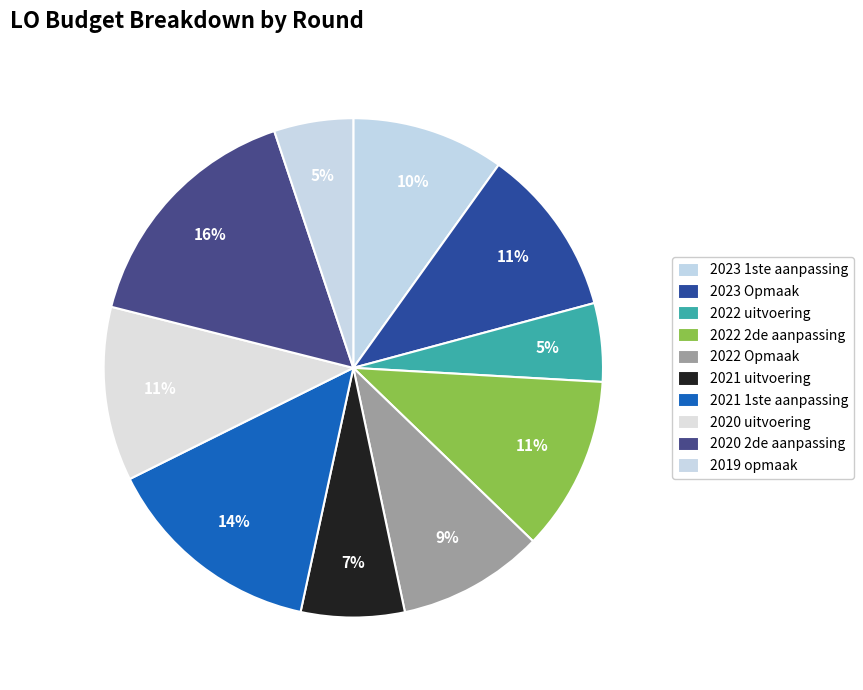

What is the total percentage of 2023 1ste aanpassing and 2020 uitvoering?

21.2%